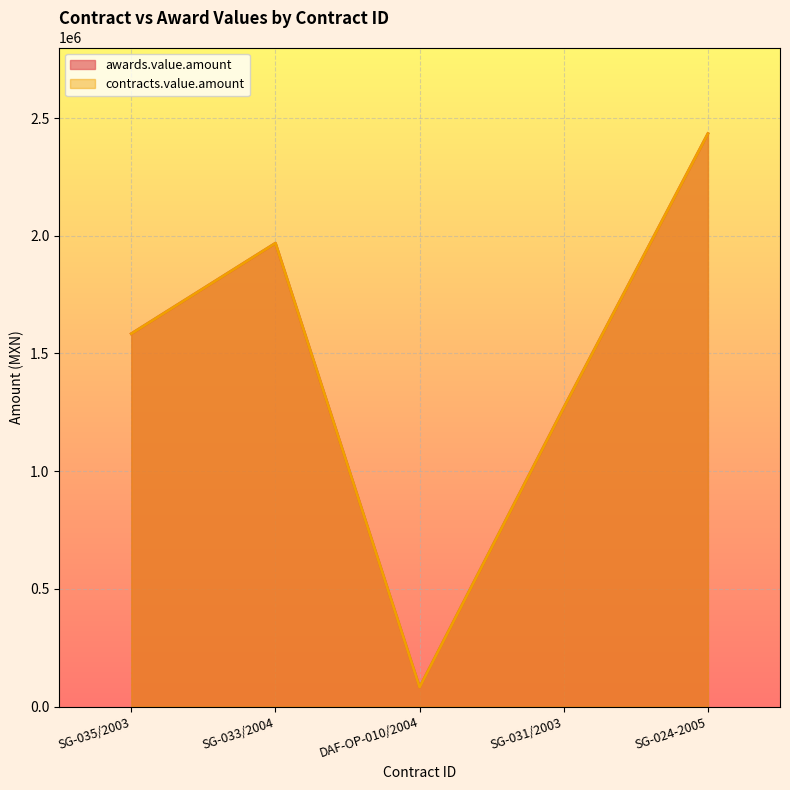

How many series are shown in this chart?

2